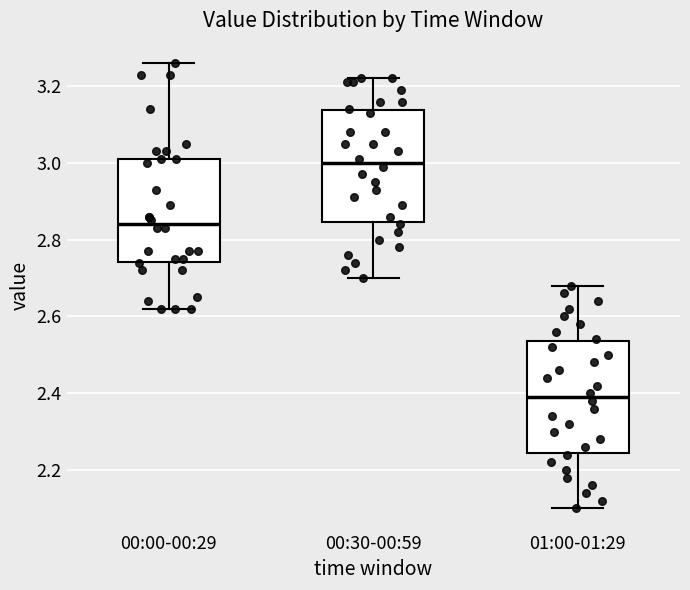

Reading left to right, transcribe this box plot: for each box, give where its median line is, the range the box spans, and where its two whiskers end, as read against the y-axis. The values are not printed on the chart, so give them approximately, as read against the axis.

00:00-00:29: median 2.84, box 2.74 to 3.02, whiskers 2.62 to 3.26
00:30-00:59: median 3.00, box 2.84 to 3.14, whiskers 2.70 to 3.22
01:00-01:29: median 2.40, box 2.24 to 2.54, whiskers 2.10 to 2.68